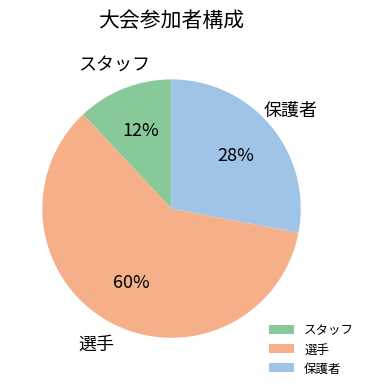

How many segments does this pie chart have?

3